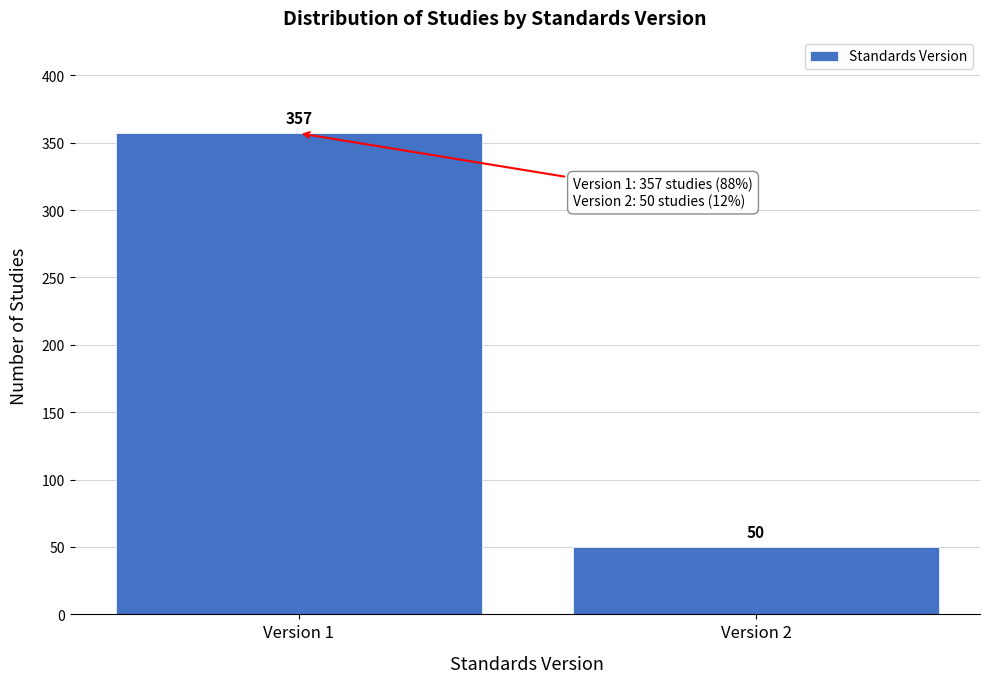

Reading left to right, extract all data points from this chart.

Version 1=357	Version 2=50